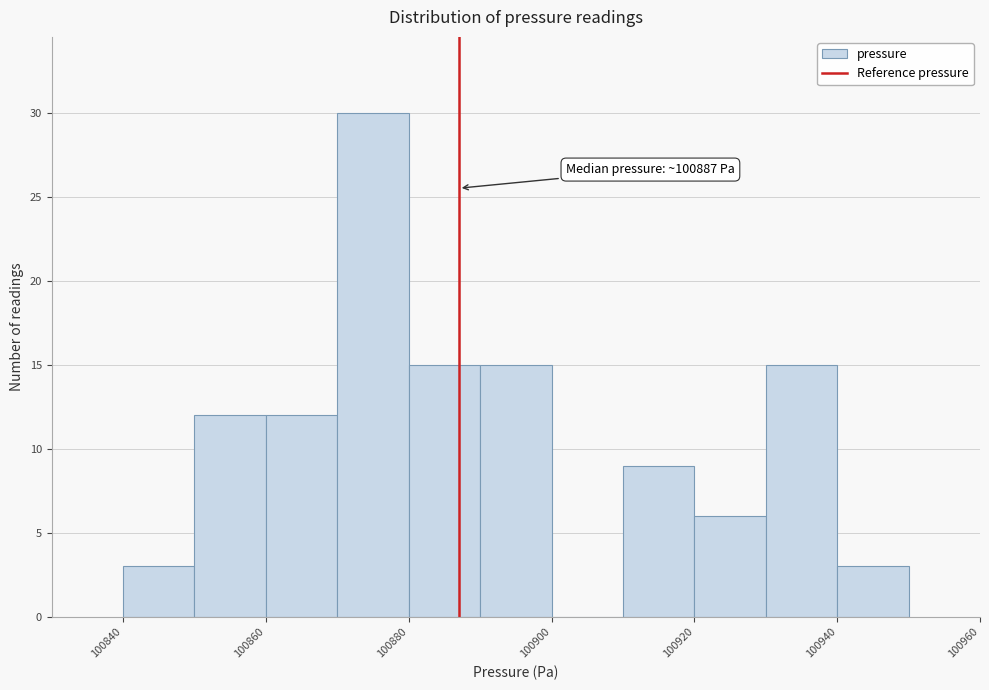

Over which range of the x-axis is the bar tallest?

100870 to 100880